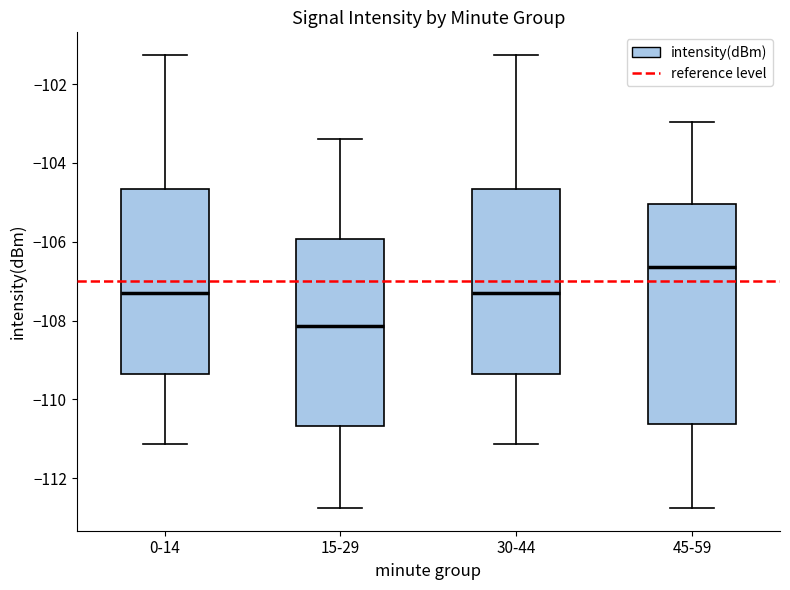

Which box's median line is the highest?

45-59